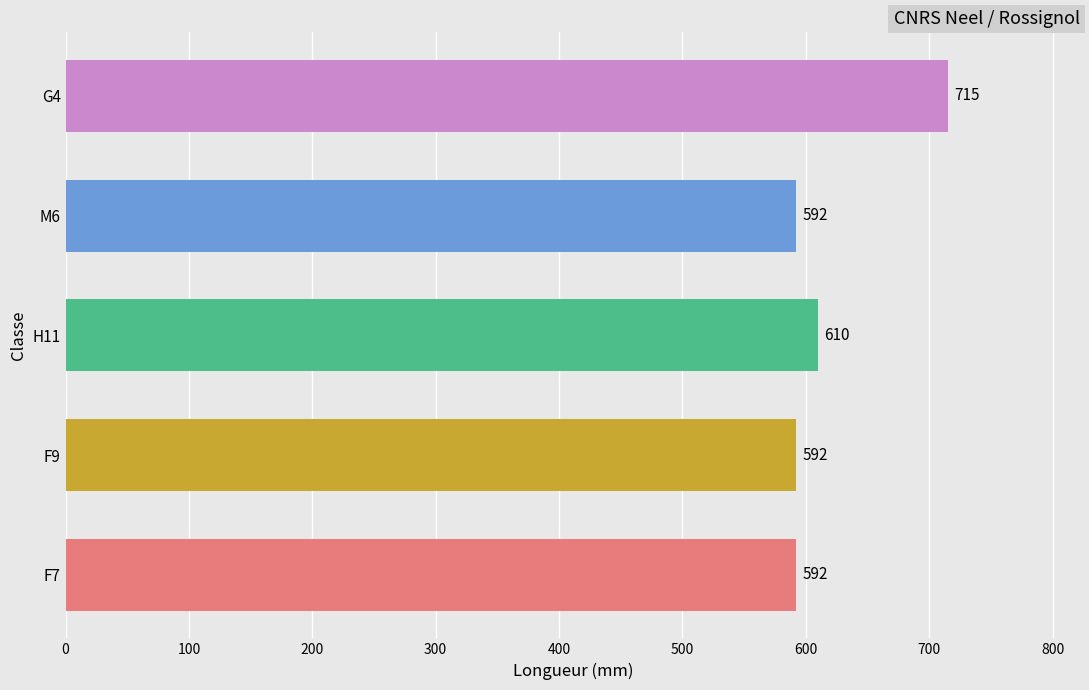

What is the change in value from H11 to M6?

-18